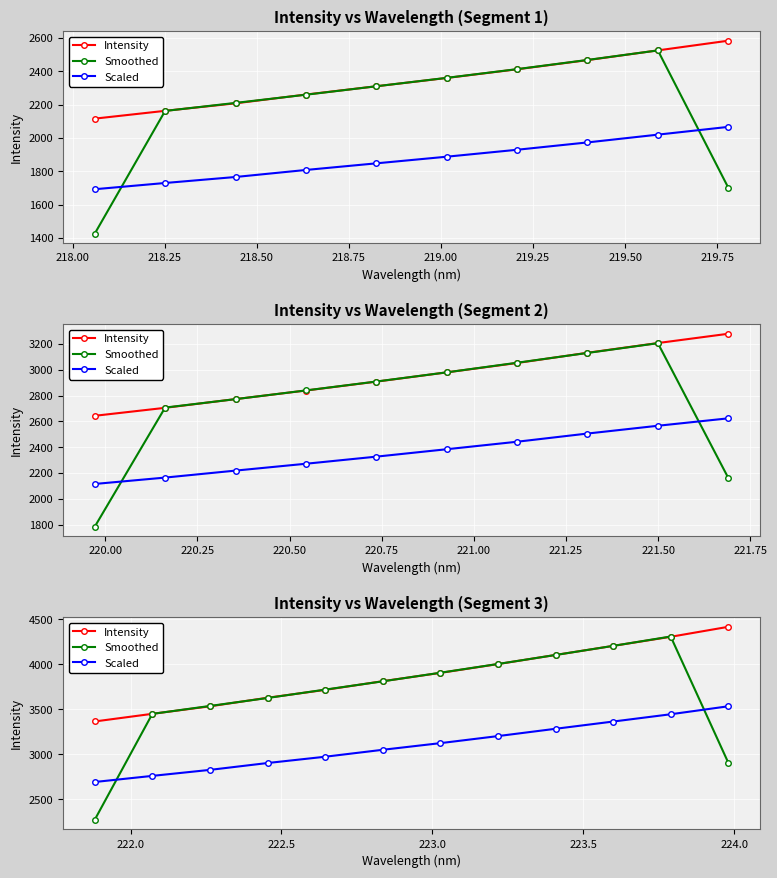

Which has a higher value, 218.00 or 218.50?

218.50